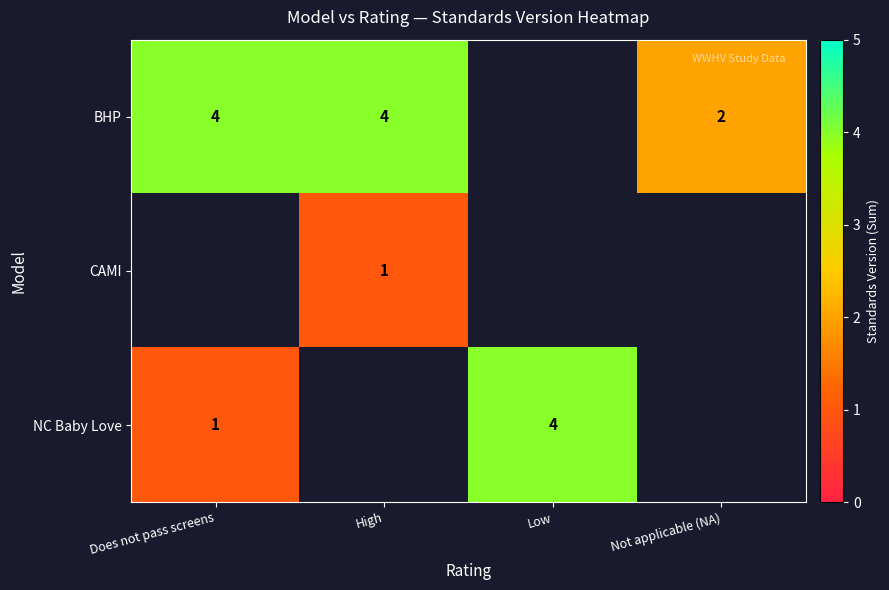

Is it true that NC Baby Love equals 4 at Low?

True